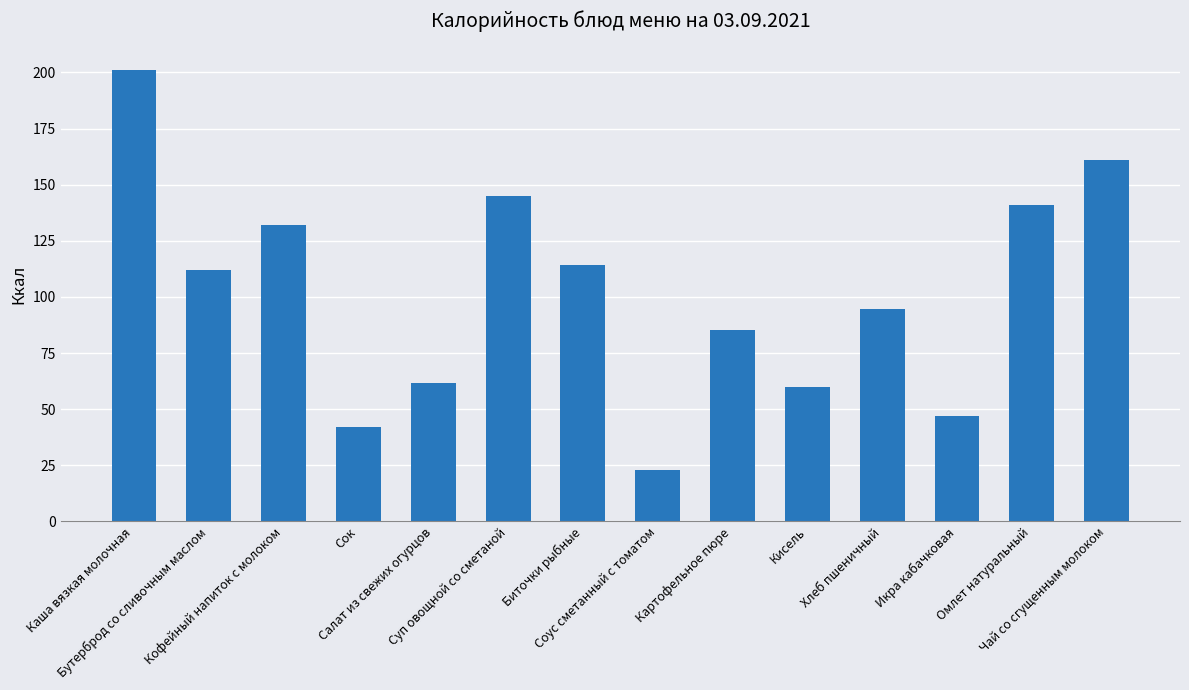

What is the value of the 5th bar from the left?

61.6